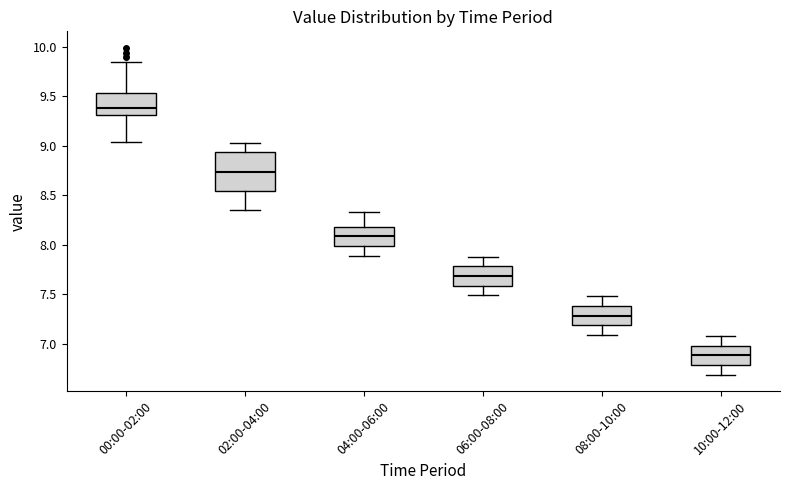

Reading left to right, read every box against the y-axis: the position of its median line, the range the box covers, and the ends of its whiskers. The values are not printed on the chart, so give them approximately, as read against the axis.

00:00-02:00: median 9.40, box 9.30 to 9.55, whiskers 9.05 to 9.85
02:00-04:00: median 8.75, box 8.55 to 8.95, whiskers 8.35 to 9.05
04:00-06:00: median 8.10, box 8.00 to 8.20, whiskers 7.90 to 8.35
06:00-08:00: median 7.70, box 7.60 to 7.80, whiskers 7.50 to 7.90
08:00-10:00: median 7.30, box 7.20 to 7.40, whiskers 7.10 to 7.50
10:00-12:00: median 6.90, box 6.80 to 7.00, whiskers 6.70 to 7.10